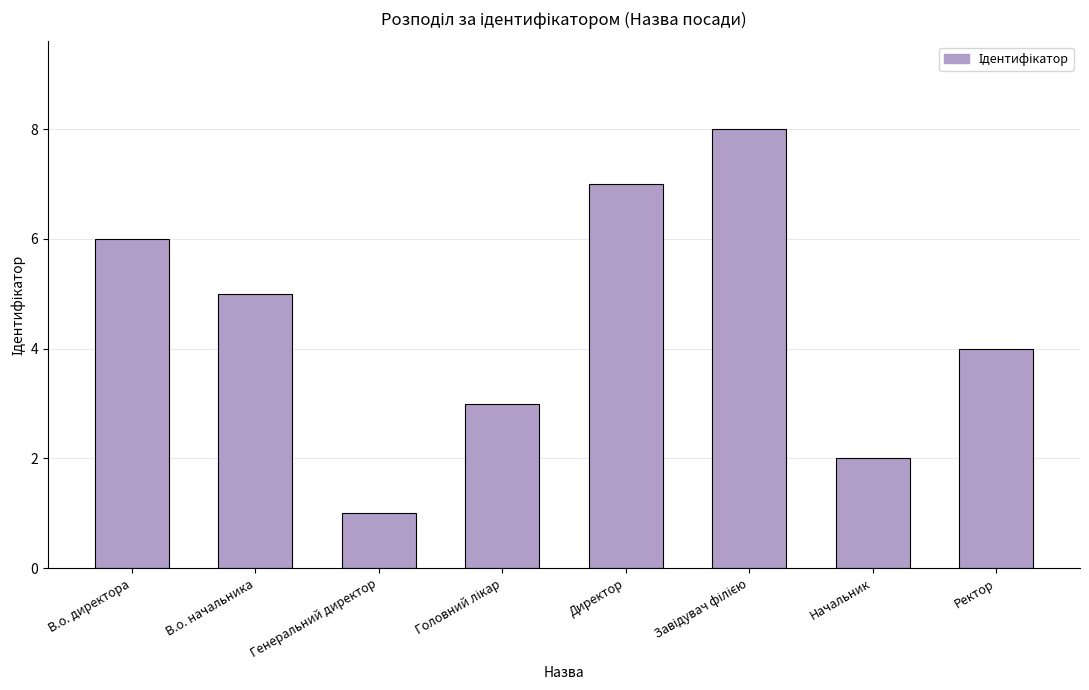

What is the smallest value displayed?

1